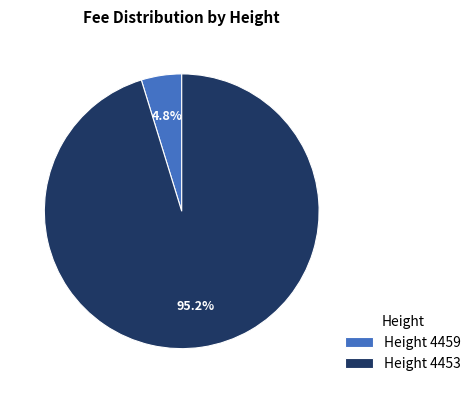

Do Height 4459 and Height 4453 together represent more than half of the pie?

Yes